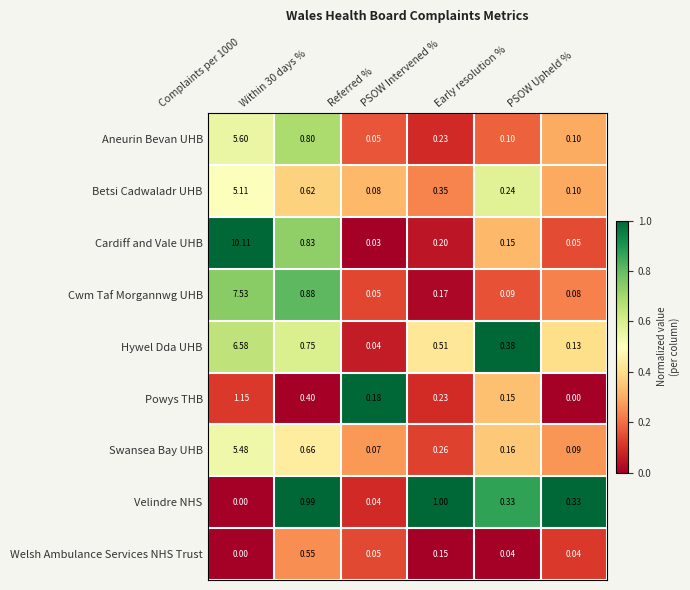

What is the total value across all series at PSOW Intervened %?

3.1